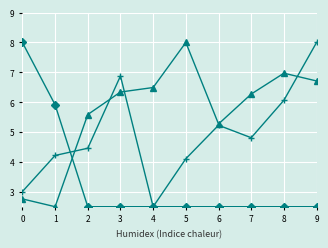

What is the difference between the highest and lowest values at 1?

3.4